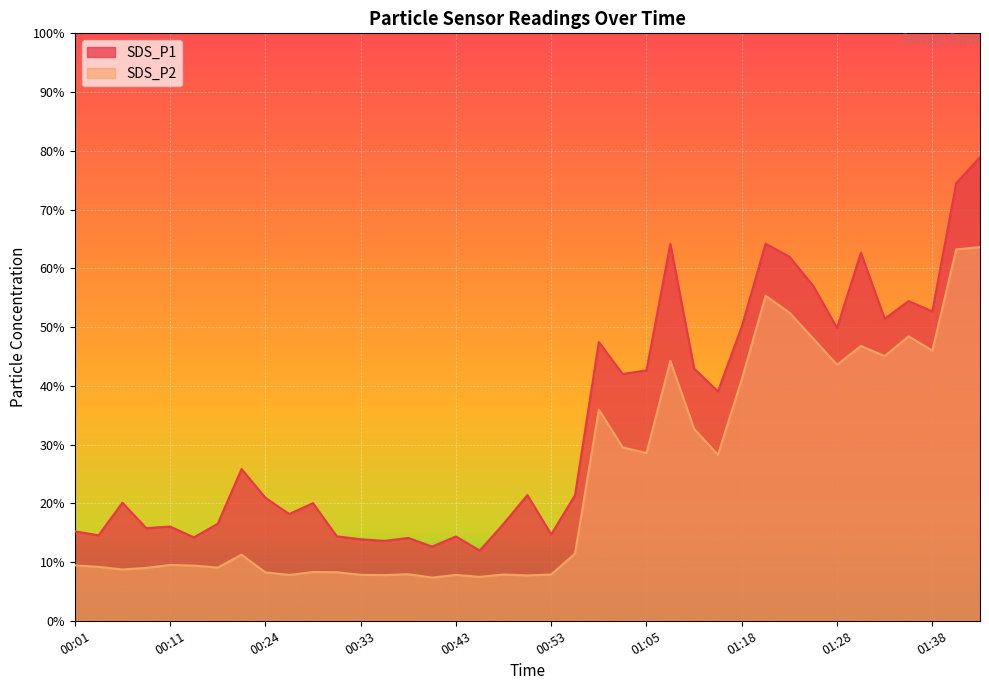

Reading left to right, extract all data points from this chart.

SDS_P1: 00:01=15.2	00:03=14.6	00:06=20.1	00:08=15.8	00:11=16.1	00:13=14.2	00:16=16.5	00:18=25.8	00:24=20.9	00:26=18.2	00:28=20.0	00:31=14.4	00:33=13.9	00:36=13.6	00:38=14.1	00:41=12.6	00:43=14.3	00:46=11.9	00:48=16.5	00:51=21.4	00:53=14.7	00:58=21.4	01:01=47.5	01:03=42.0	01:05=42.6	01:08=64.2	01:10=42.9	01:13=39.0	01:18=50.1	01:21=64.2	01:23=62.0	01:26=57.0	01:28=49.9	01:31=62.6	01:33=51.4	01:36=54.4	01:38=52.7	01:40=74.5	01:43=78.9
SDS_P2: 00:01=9.4	00:03=9.2	00:06=8.7	00:08=9.0	00:11=9.5	00:13=9.4	00:16=9.1	00:18=11.2	00:24=8.2	00:26=7.8	00:28=8.3	00:31=8.3	00:33=7.8	00:36=7.8	00:38=7.9	00:41=7.3	00:43=7.8	00:46=7.5	00:48=7.9	00:51=7.7	00:53=7.9	00:58=11.4	01:01=36.0	01:03=29.5	01:05=28.6	01:08=44.2	01:10=32.7	01:13=28.2	01:18=41.1	01:21=55.3	01:23=52.5	01:26=48.0	01:28=43.6	01:31=46.8	01:33=45.0	01:36=48.4	01:38=46.0	01:40=63.2	01:43=63.6